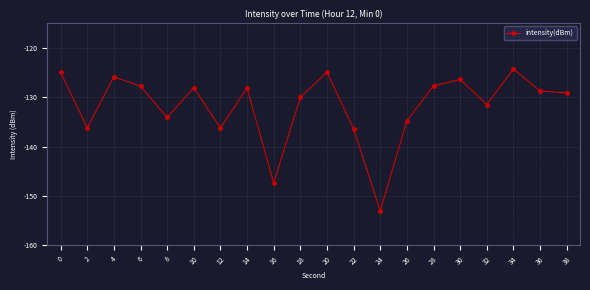

How many points are lower than both their immediate neighbors (excluding endpoints)?

6